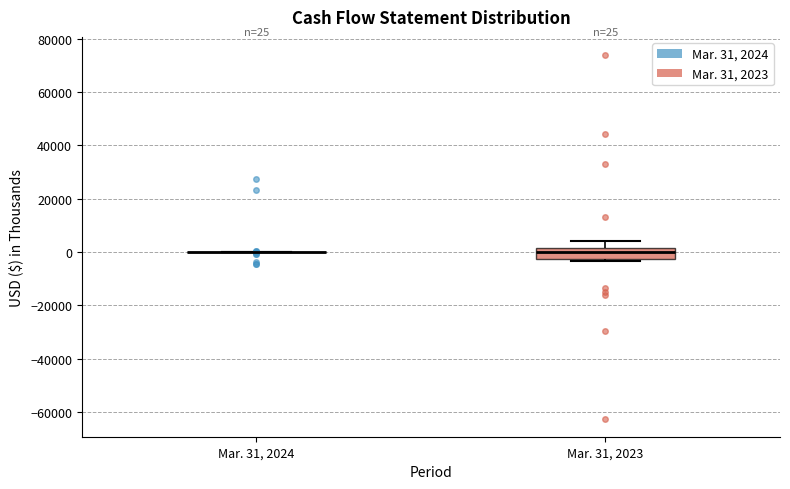

Which box is the tallest, from its lower edge to its upper edge?

Mar. 31, 2023